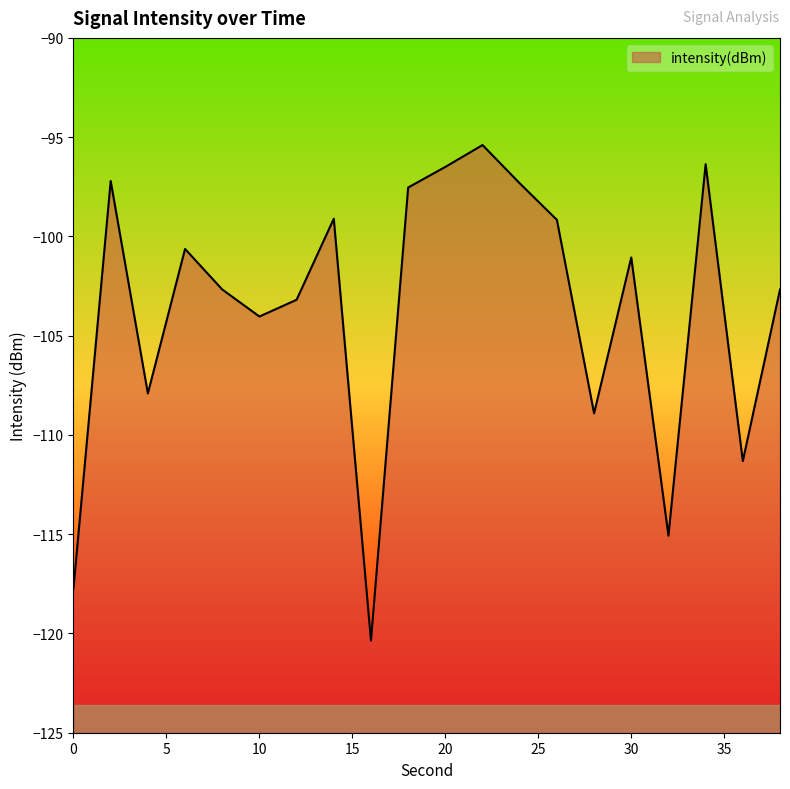

What is the maximum value shown in the chart?

-95.4